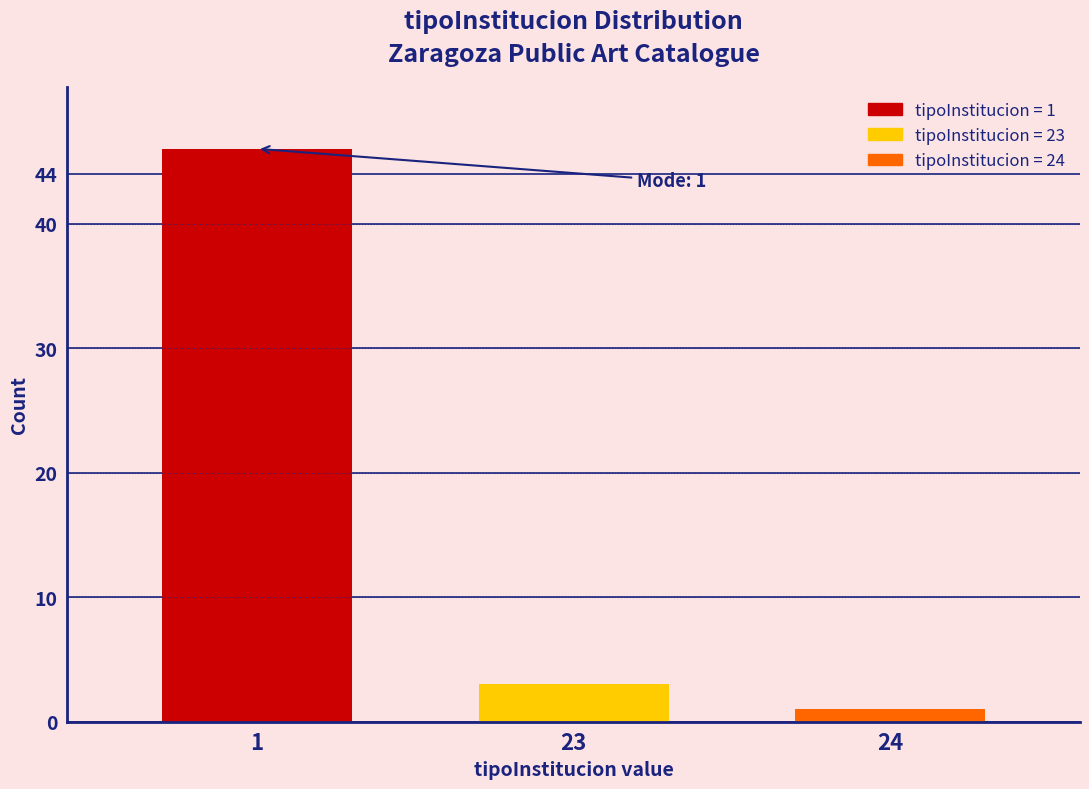

Reading left to right, what are all the values shown in this chart?

46	3	1